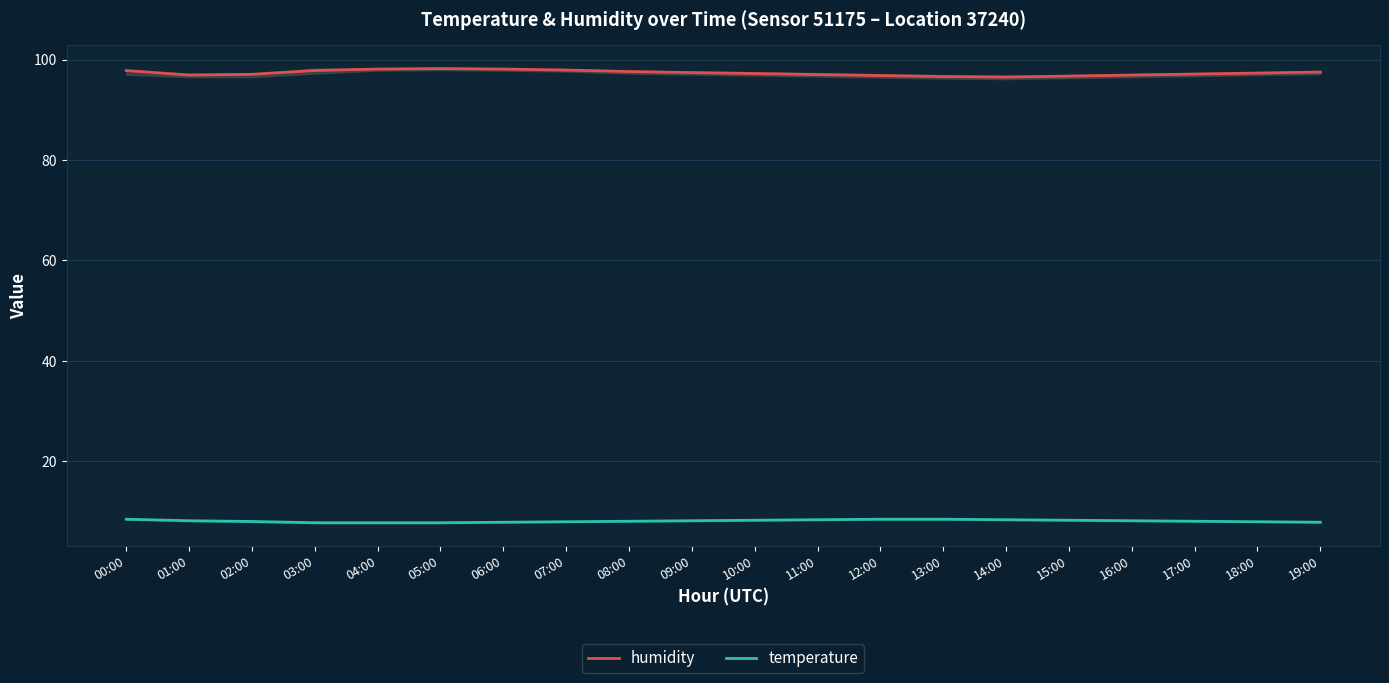

What is the minimum value shown in the chart?

7.8